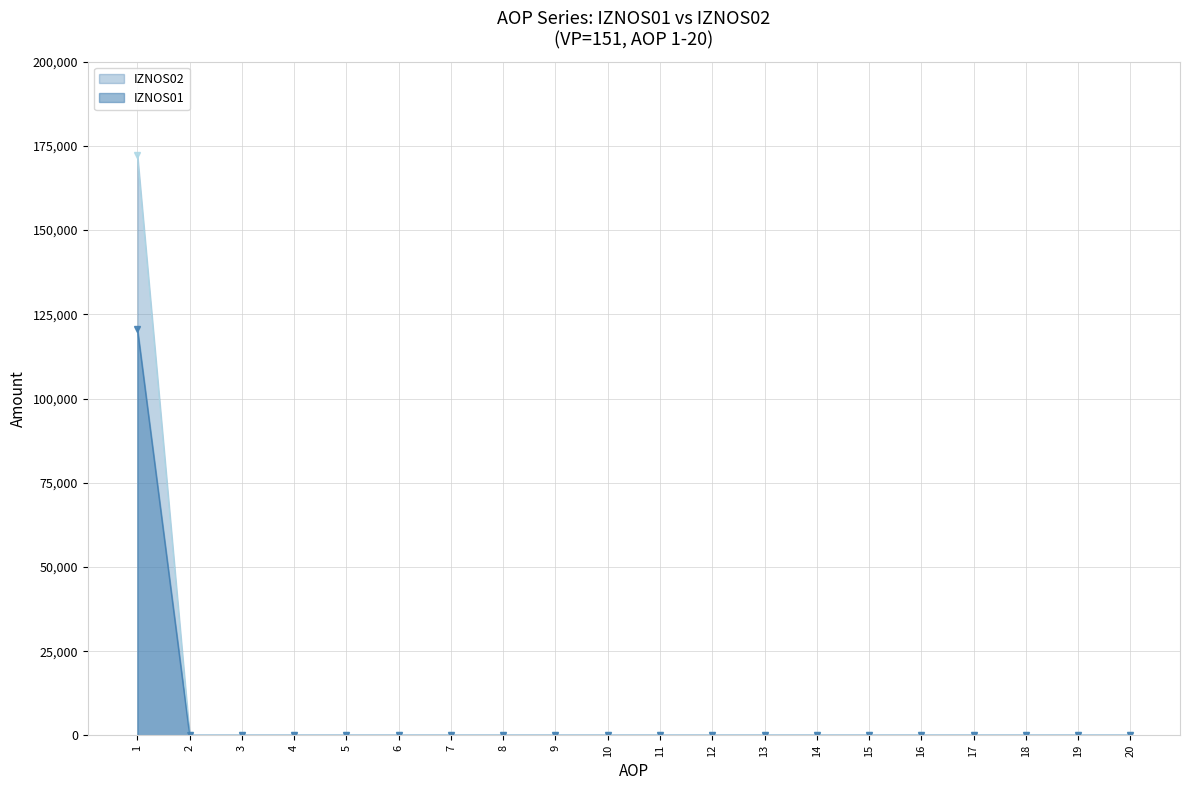

How many positive values does the IZNOS01 series have?

1